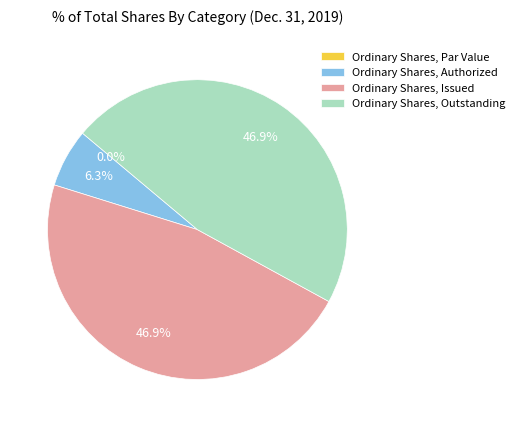

Does any single category account for the majority?

No